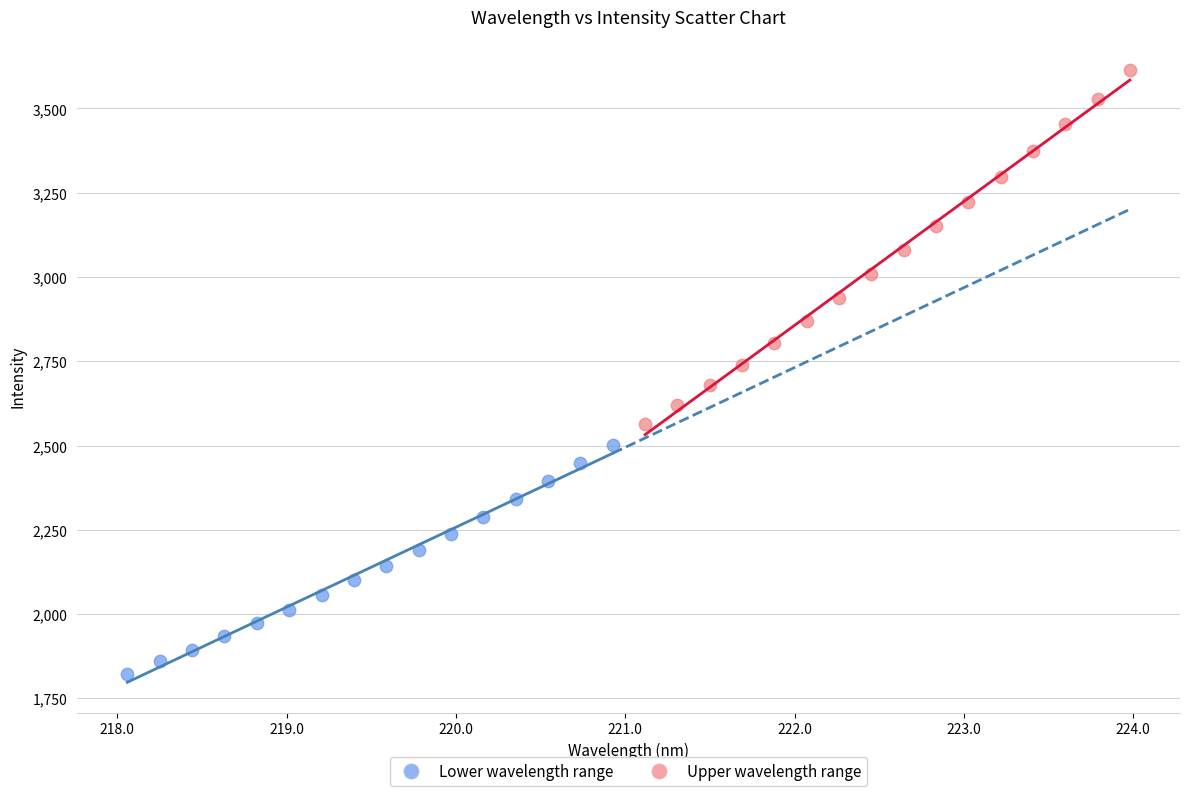

Which series contains the lowest Y value?

Lower wavelength range